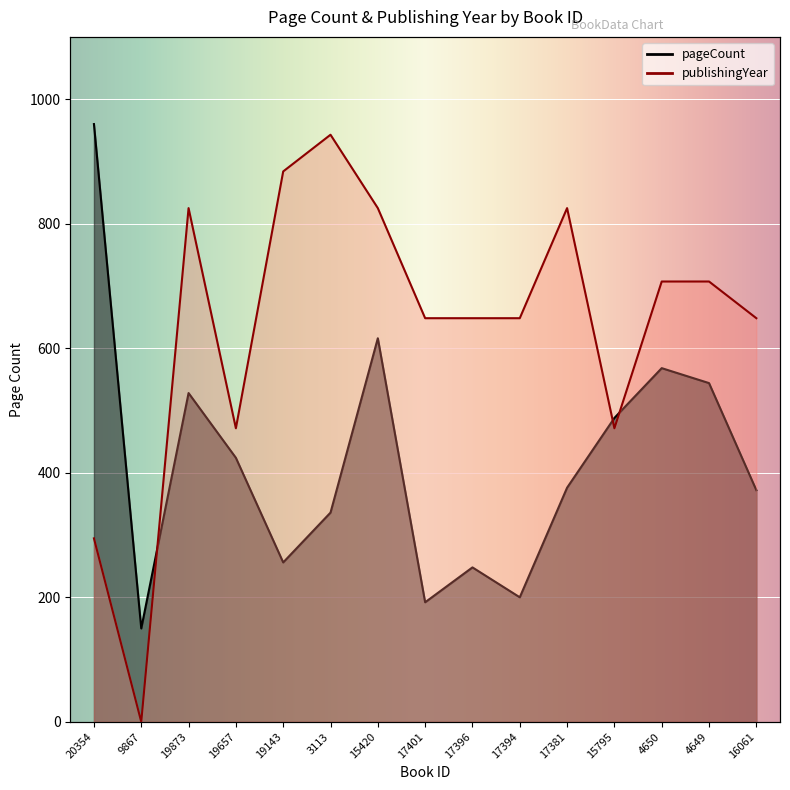

Which has a higher value, 15795 or 19657?

15795